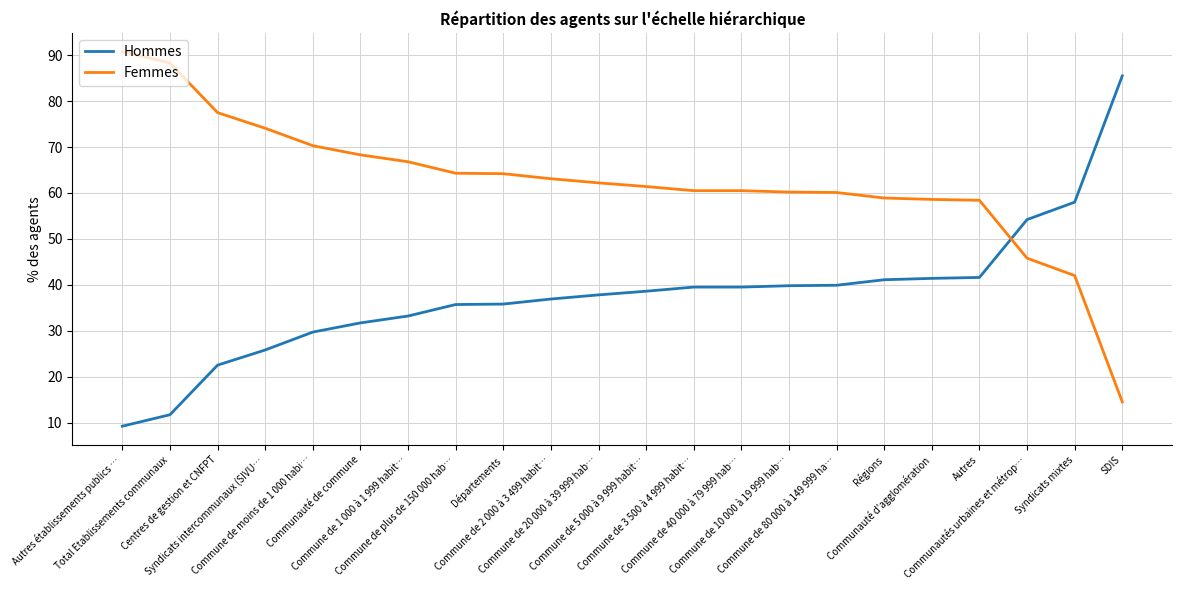

How many lines are shown in the chart?

2